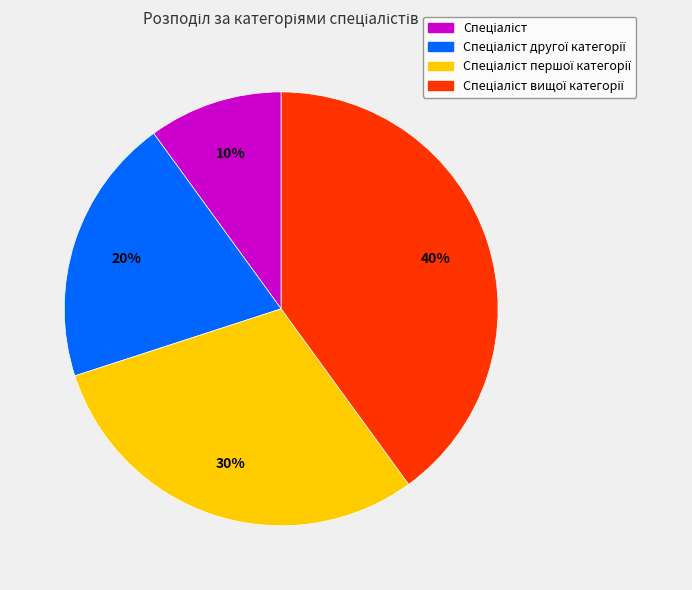

Does any single category account for the majority?

No